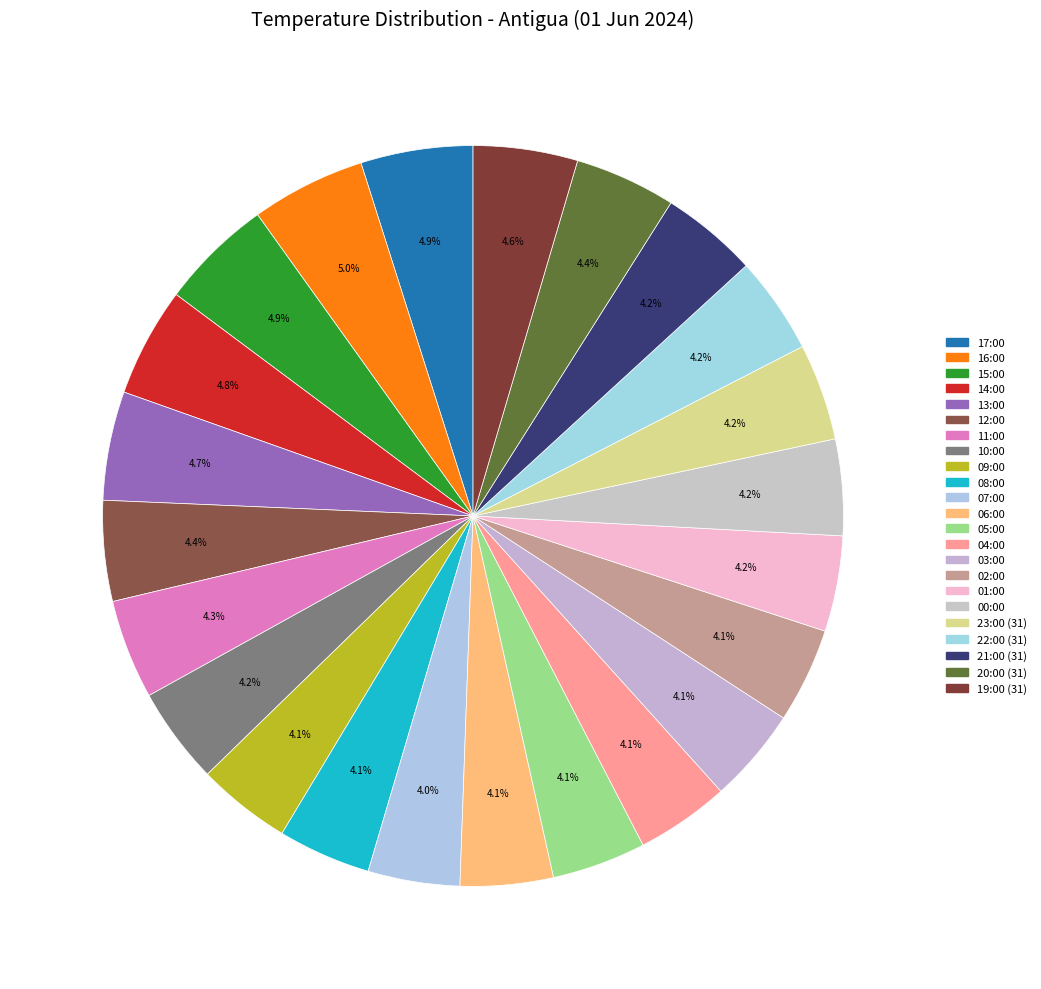

What is the ratio of the value at 03:00 to the value at 07:00?

1.0